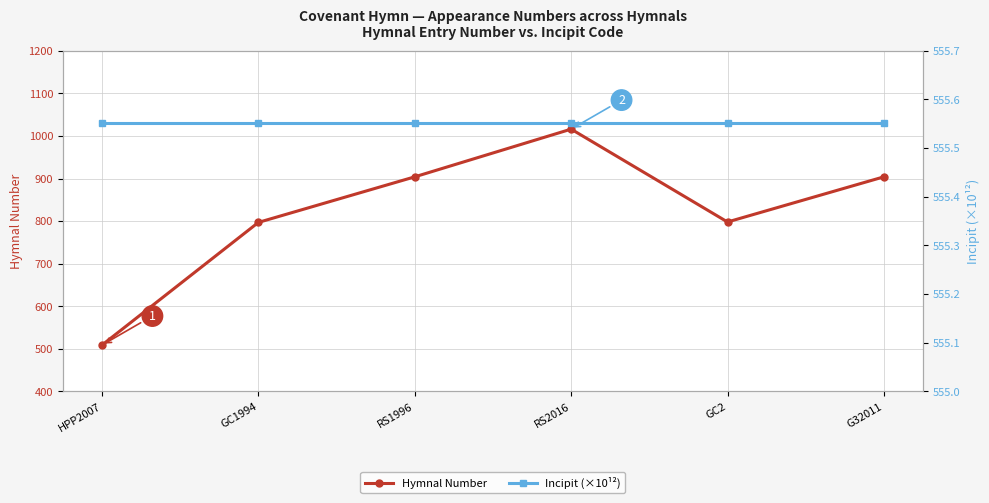

What is the smallest value displayed?

509.0